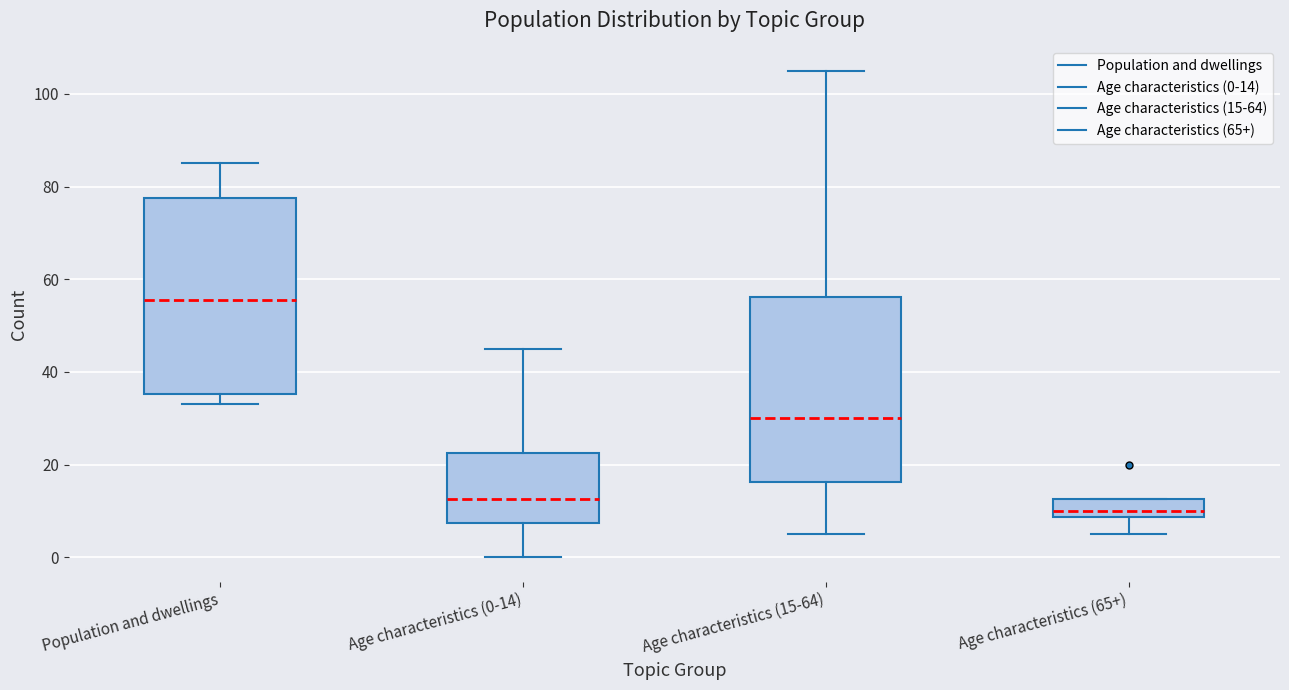

Reading left to right, read every box against the y-axis: the position of its median line, the range the box covers, and the ends of its whiskers. The values are not printed on the chart, so give them approximately, as read against the axis.

Population and dwellings: median 56, box 36 to 78, whiskers 34 to 86
Age characteristics (0-14): median 12, box 8 to 22, whiskers 0 to 46
Age characteristics (15-64): median 30, box 16 to 56, whiskers 6 to 106
Age characteristics (65+): median 10, box 8 to 12, whiskers 6 to 12